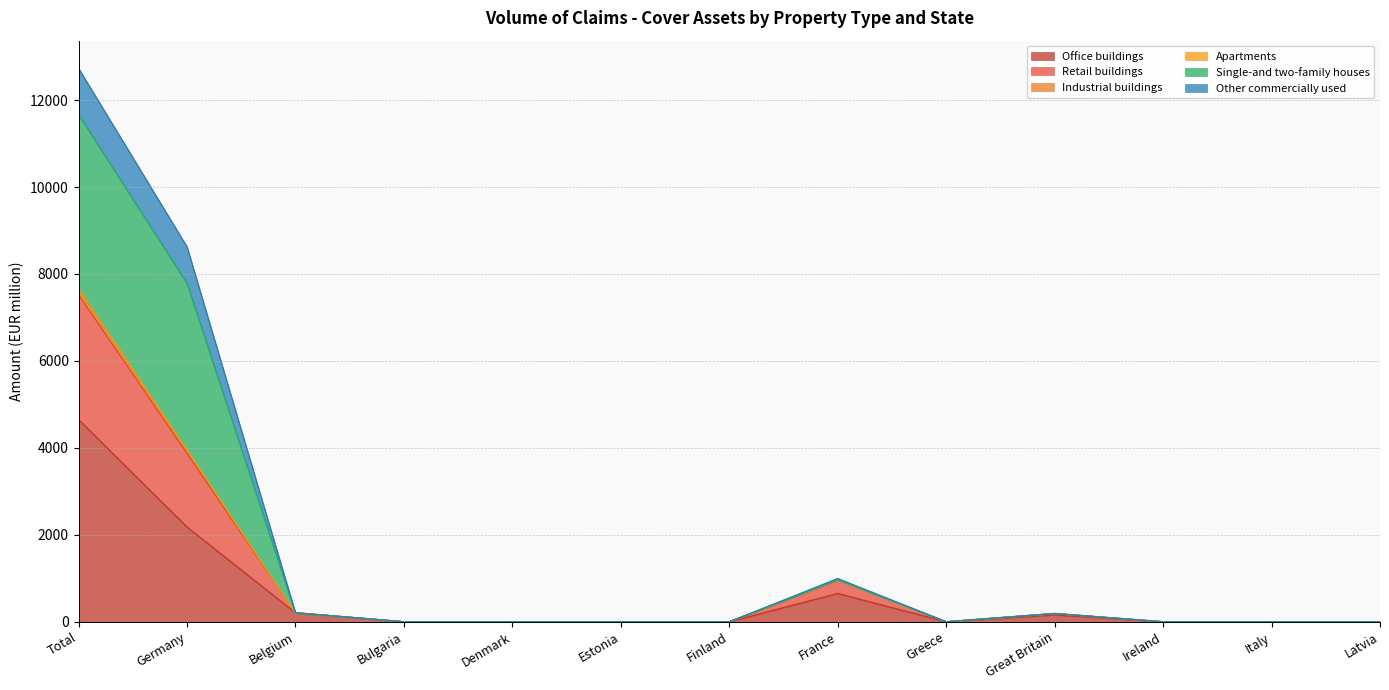

Which category has the highest value in the Office buildings series?

Total